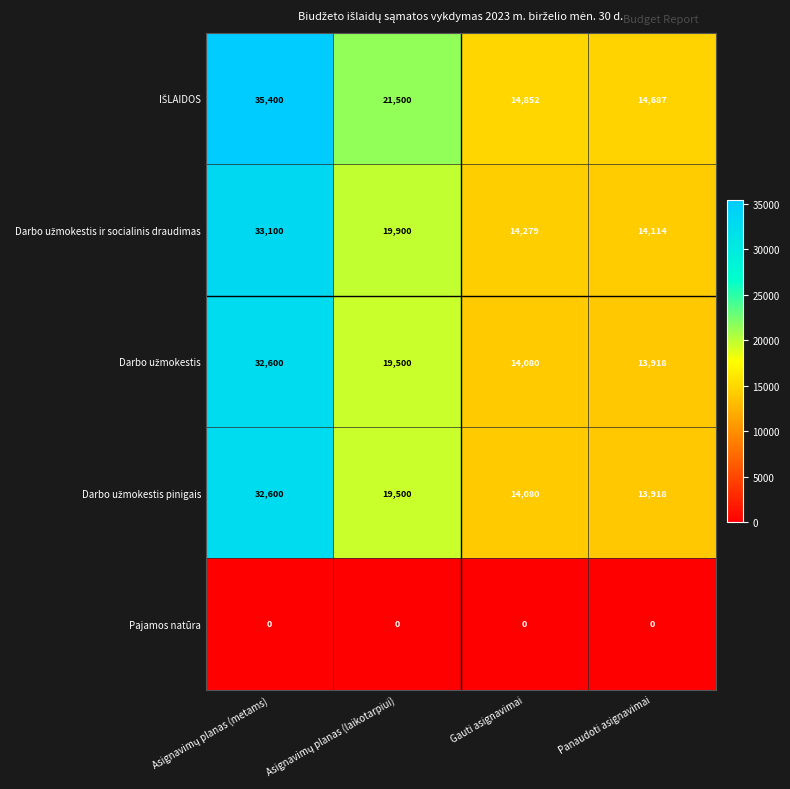

At how many categories does at least one series exceed 1835?

4